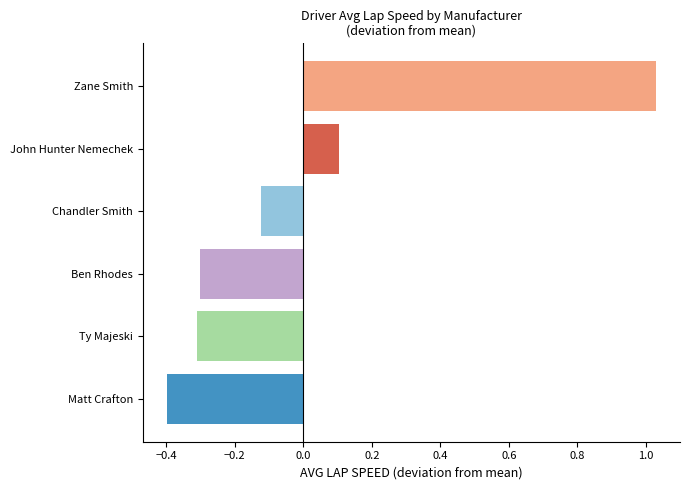

How many bars are there in total?

6